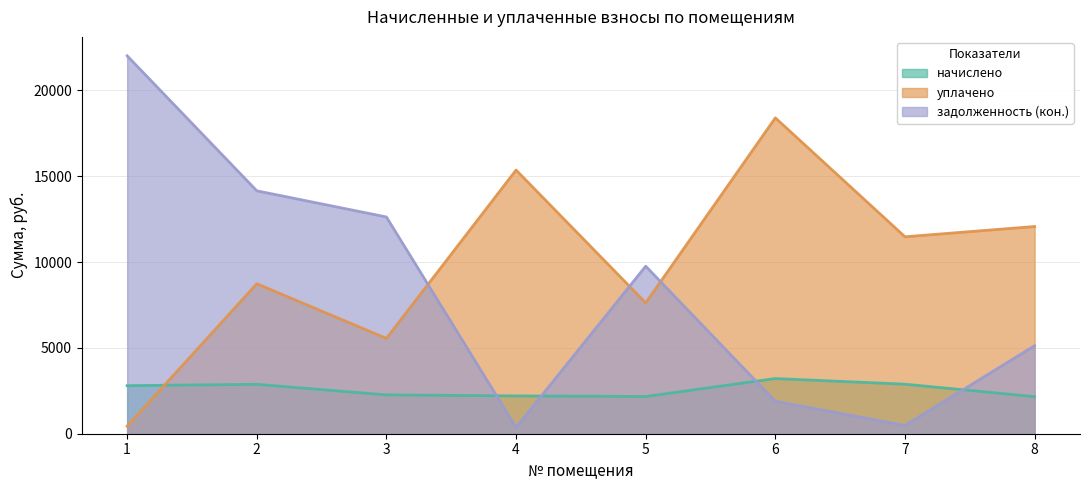

The value of уплачено at 3 is 2696.8. True or false?

False